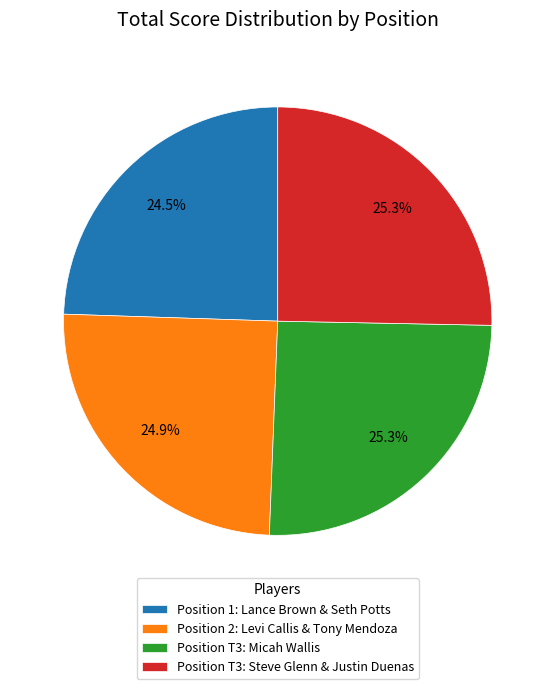

Is the sum of Position 1: Lance Brown & Seth Potts and Position 2: Levi Callis & Tony Mendoza greater than half?

No